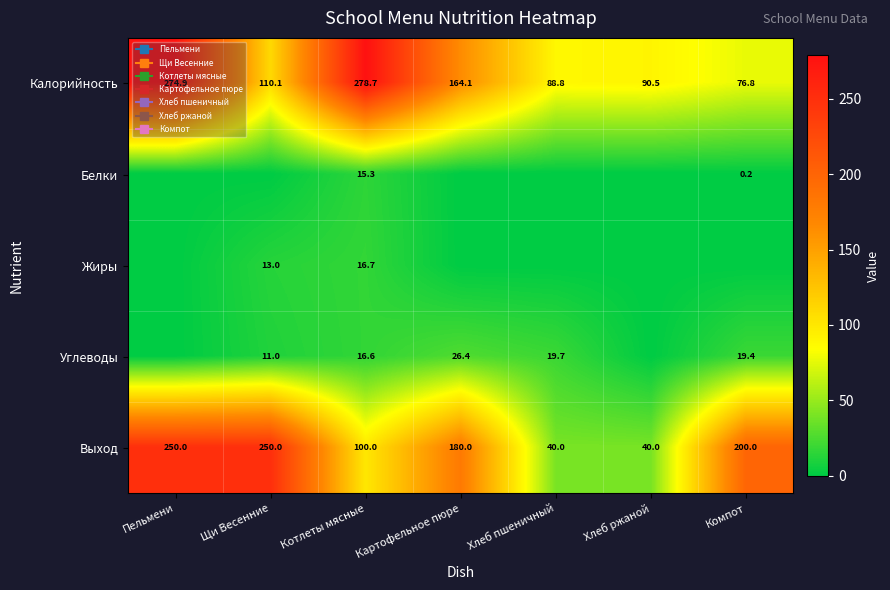

Read the Углеводы value at Котлеты мясные.

16.6